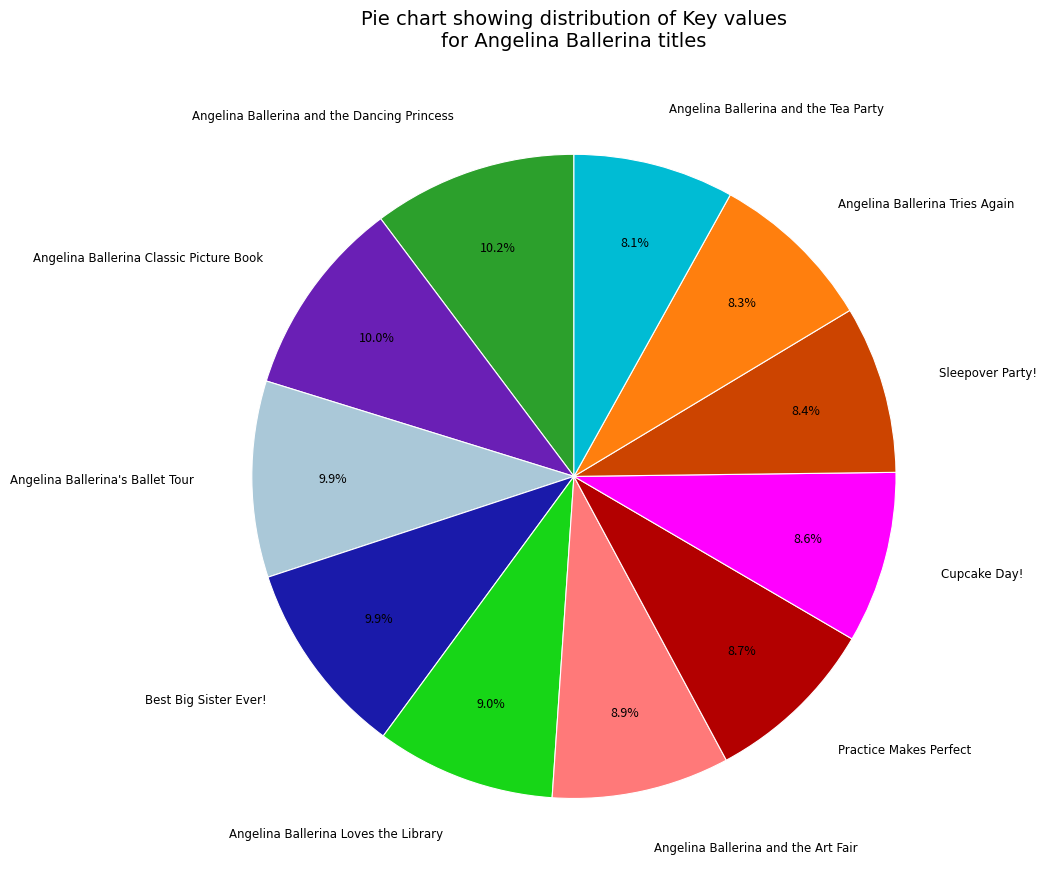

To the nearest percent, what portion does Angelina Ballerina Tries Again represent?

8%